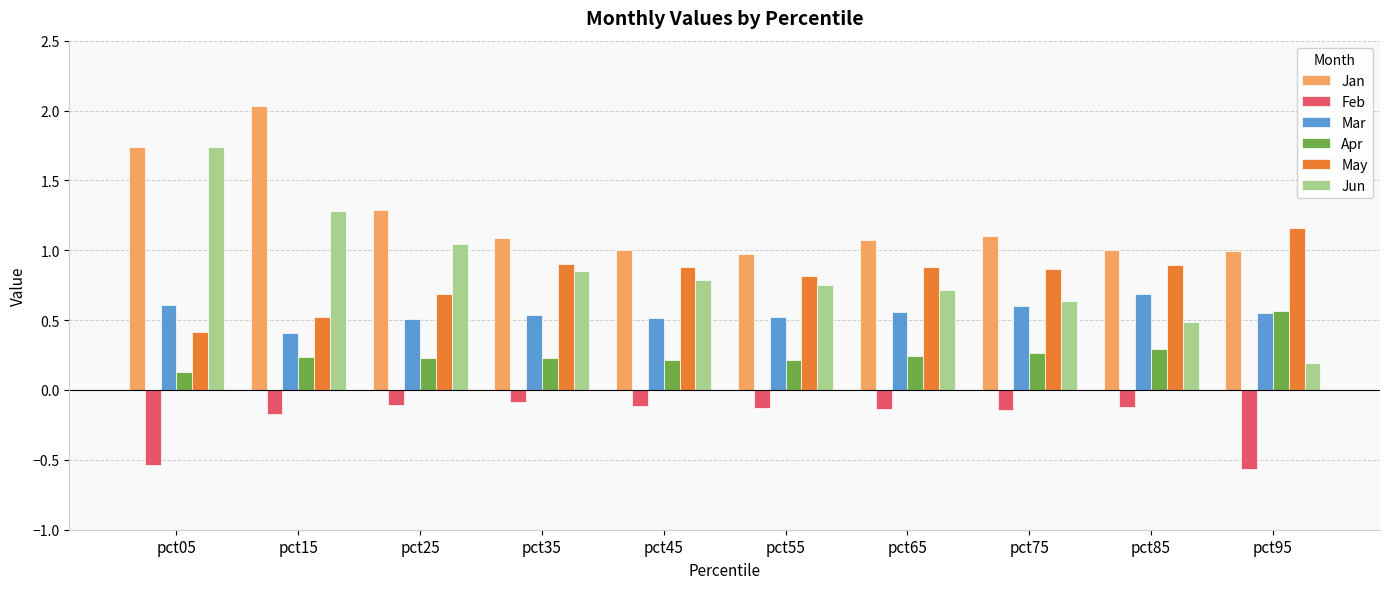

At which label is Apr closest to 0?

pct05